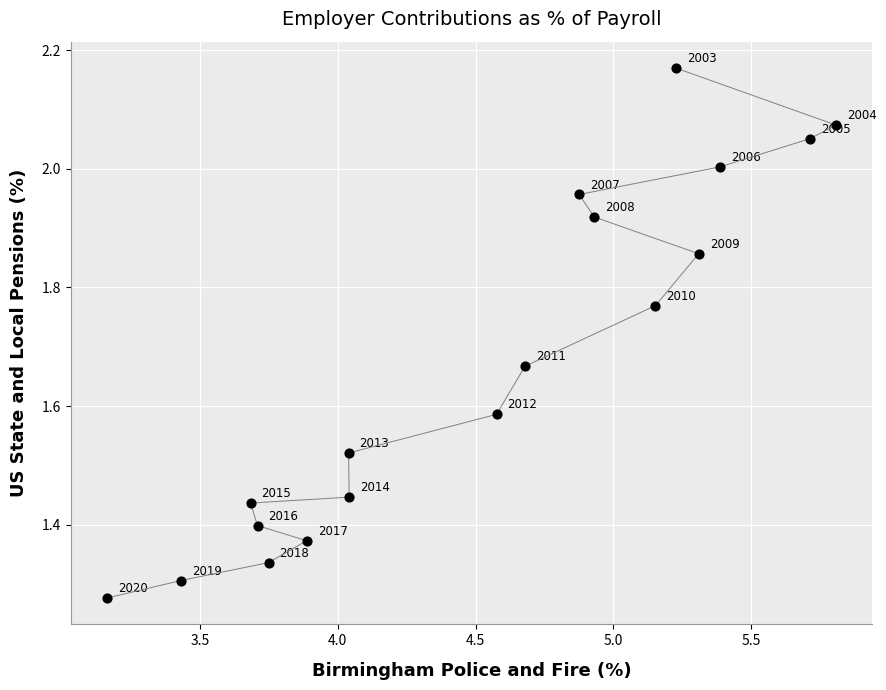

What is the range of X values (max minus min)?

2.6